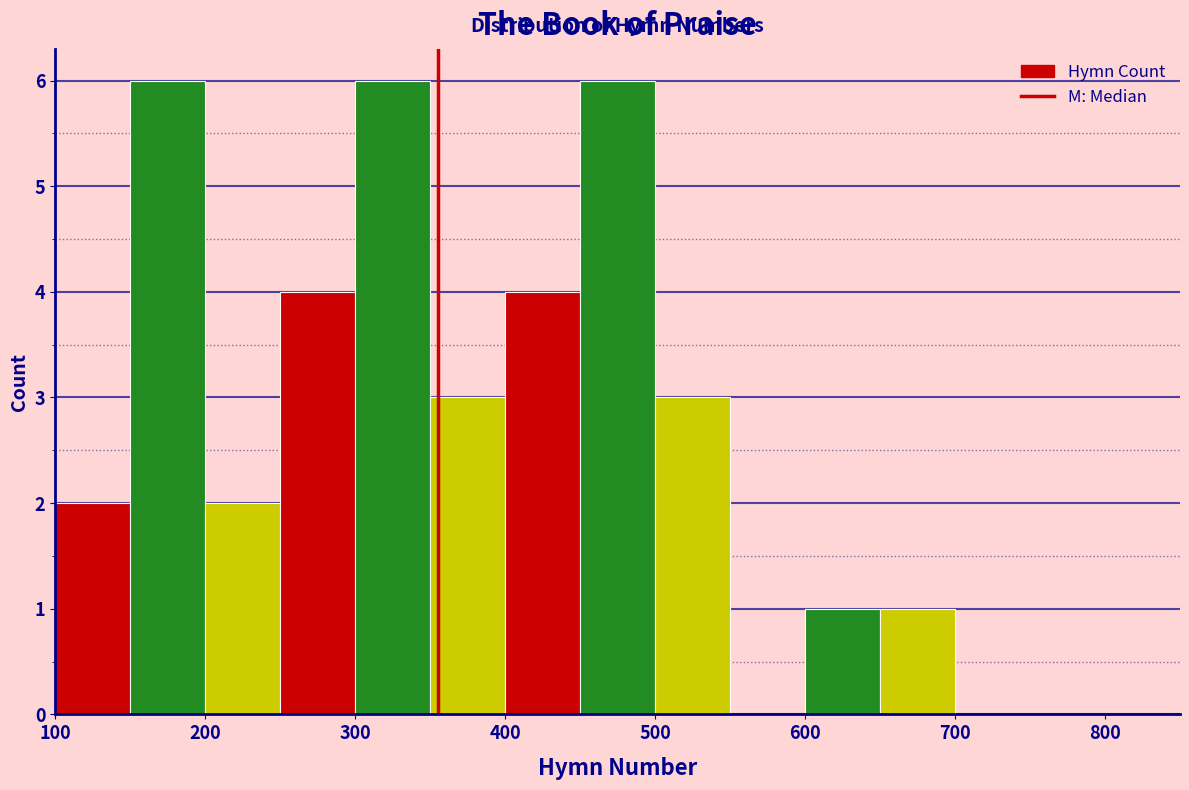

Reading left to right, list every bar in this chart as the range it spans on the x-axis followed by its height. The values are not printed on the chart, so give them approximately, as read against the axis.

100 to 150: 2
150 to 200: 6
200 to 250: 2
250 to 300: 4
300 to 350: 6
350 to 400: 3
400 to 450: 4
450 to 500: 6
500 to 550: 3
550 to 600: 0
600 to 650: 1
650 to 700: 1
700 to 750: 0
750 to 800: 0